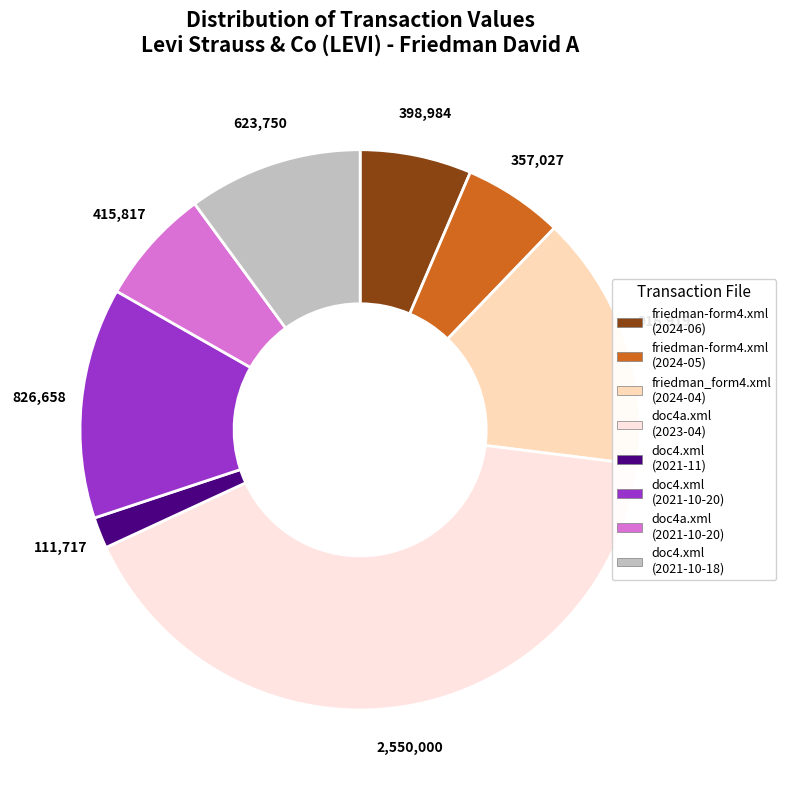

Which slice is the smallest?

doc4.xml (2021-11)